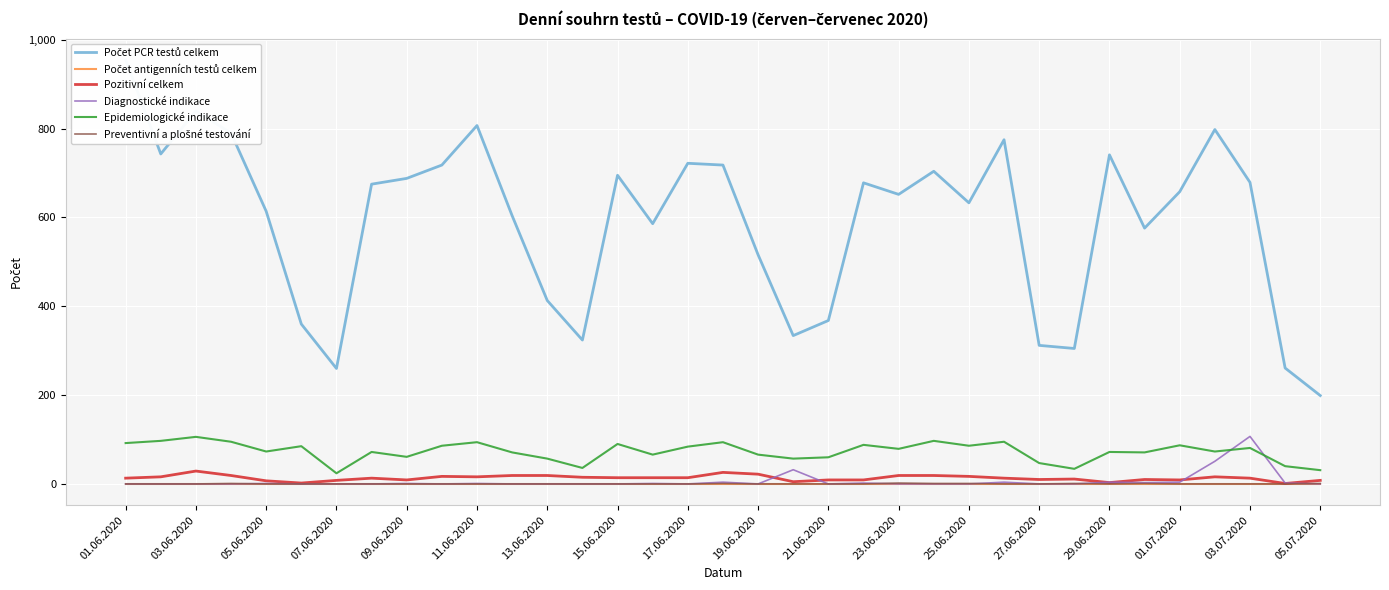

How many data points does each series have?

35